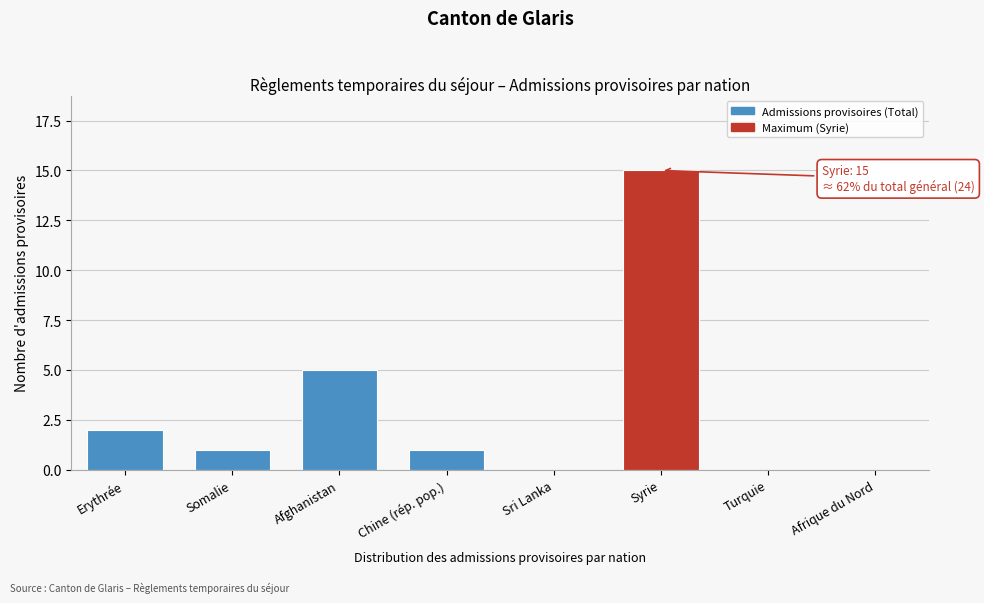

Reading left to right, extract all data points from this chart.

Erythrée=2	Somalie=1	Afghanistan=5	Chine (rép. pop.)=1	Sri Lanka=0	Syrie=15	Turquie=0	Afrique du Nord=0